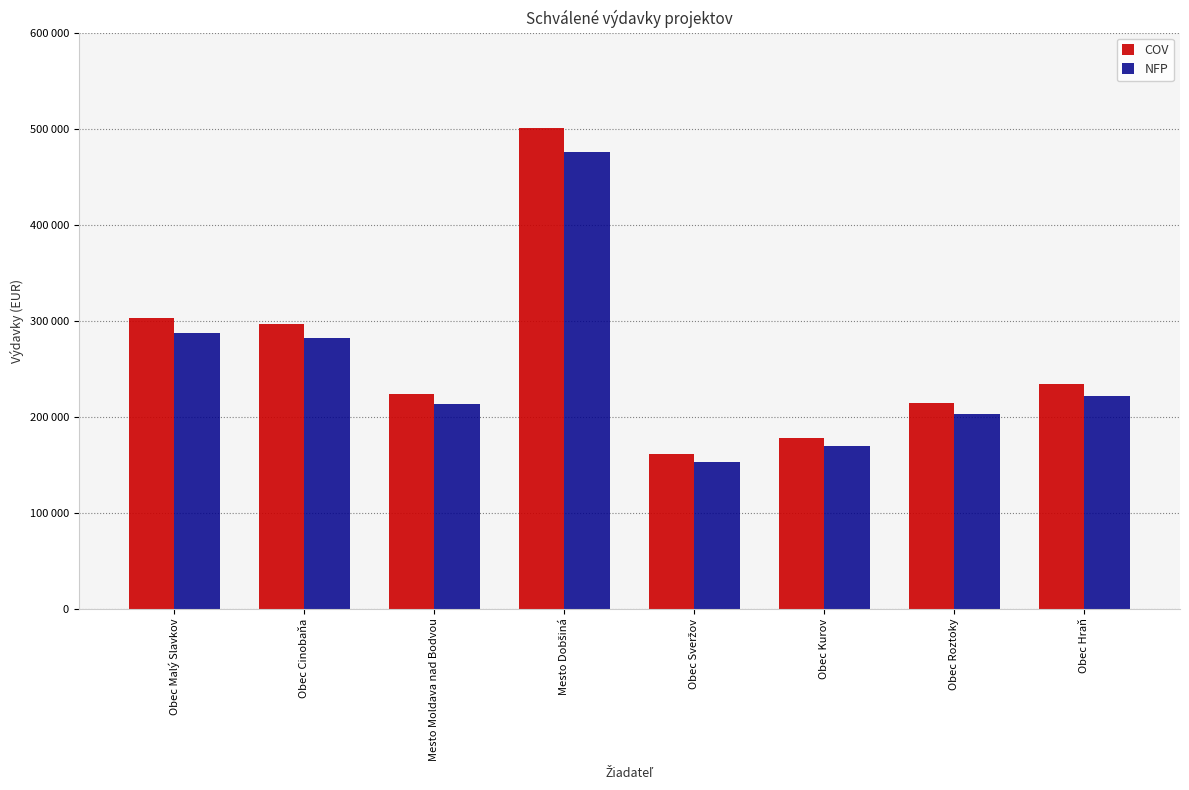

What are all the series names shown in the legend?

COV, NFP